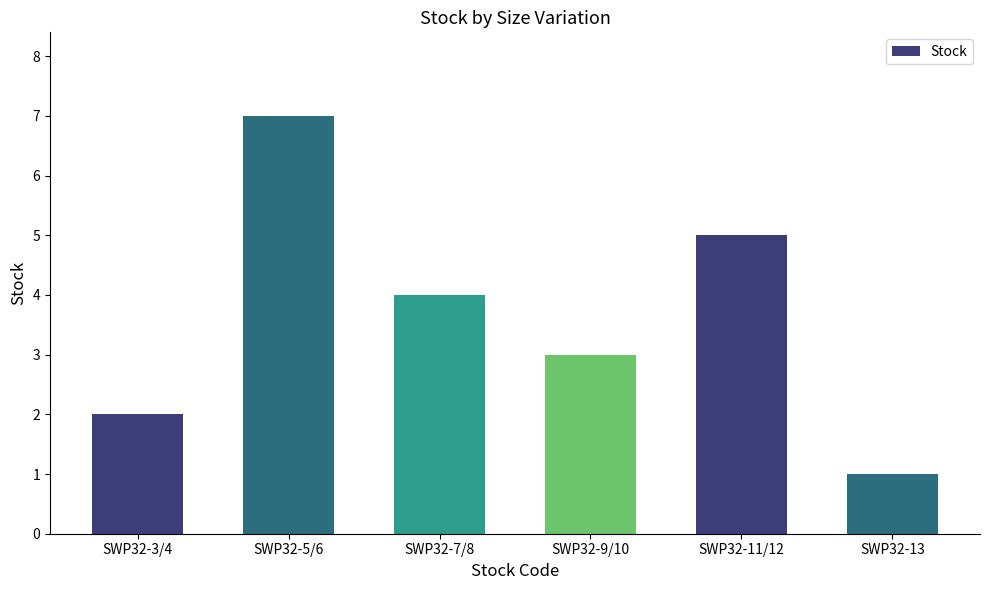

True or false: the data shows 7 at SWP32-5/6.

True